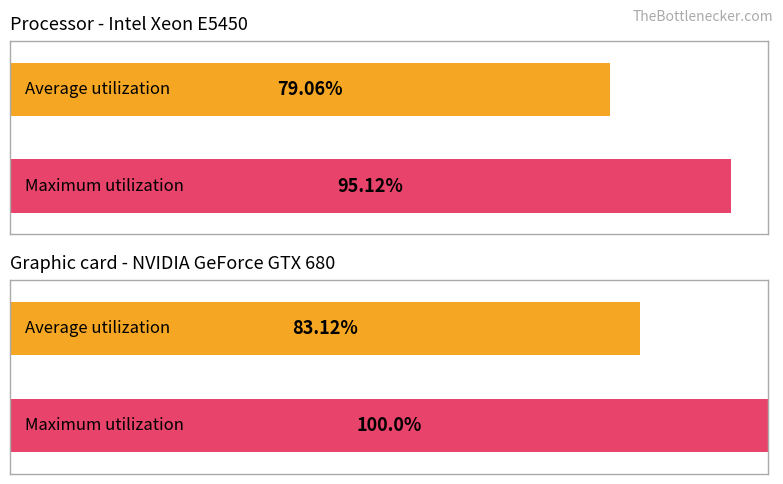

What are all the series names shown in the legend?

Average utilization, Maximum utilization